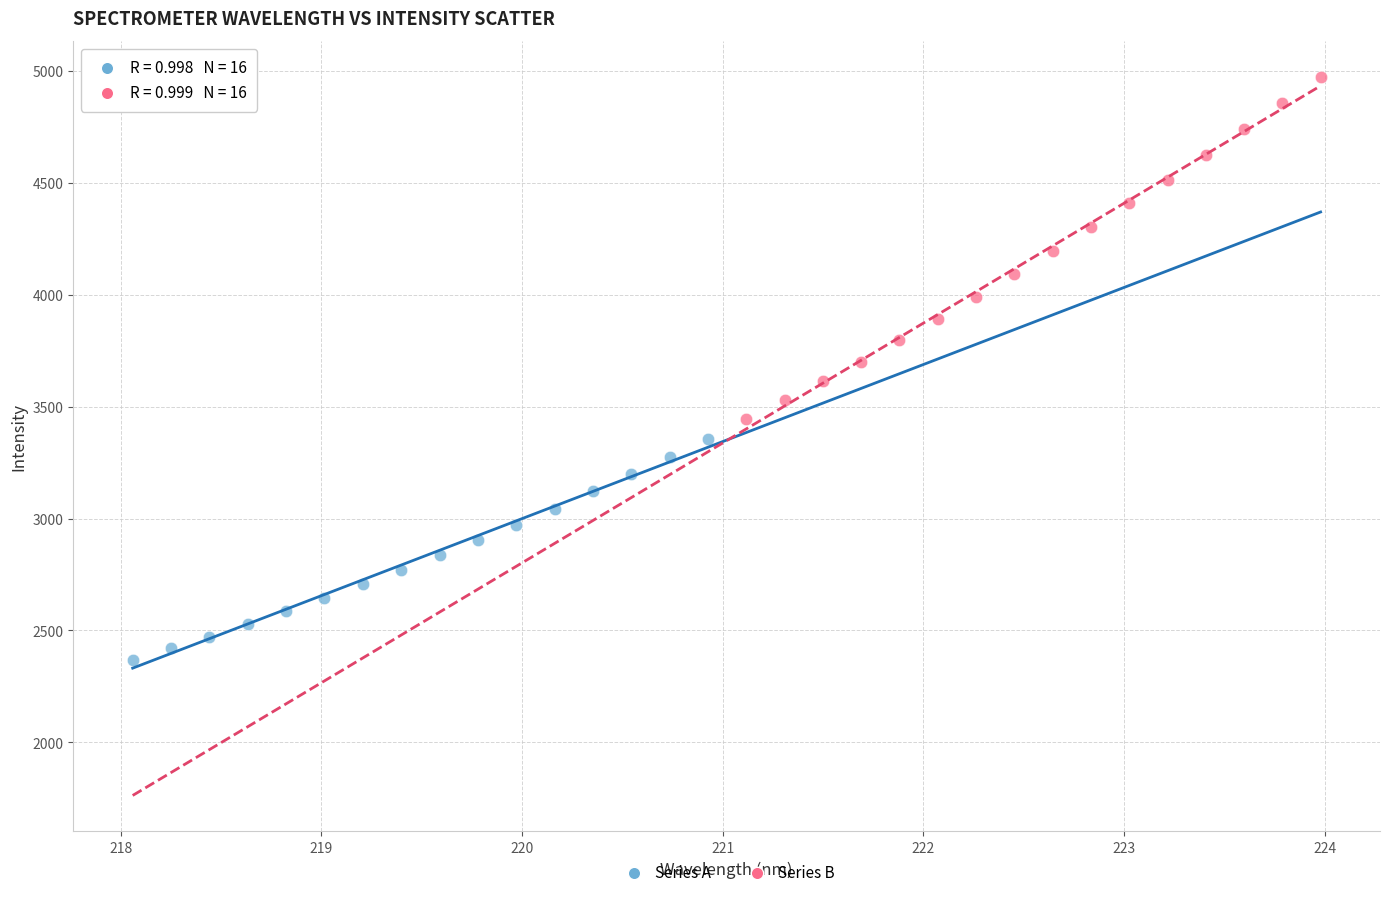

Which series has the largest Y range (max minus min)?

Series B